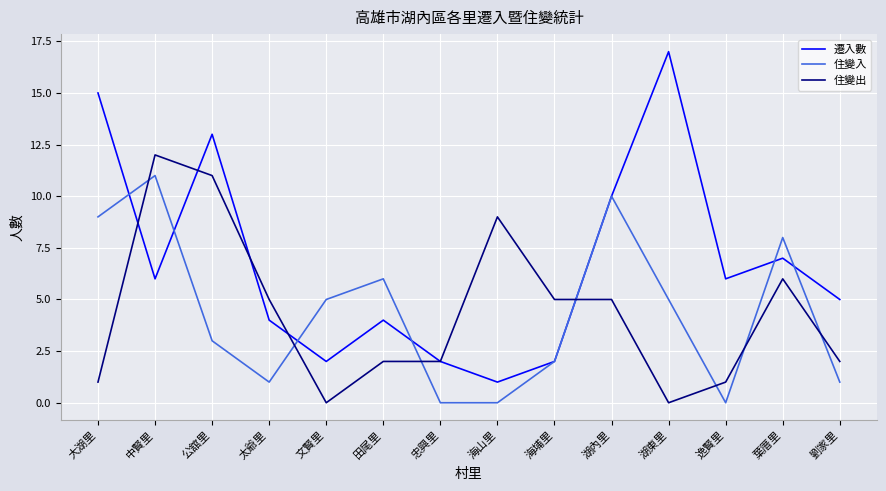

How many lines are shown in the chart?

3